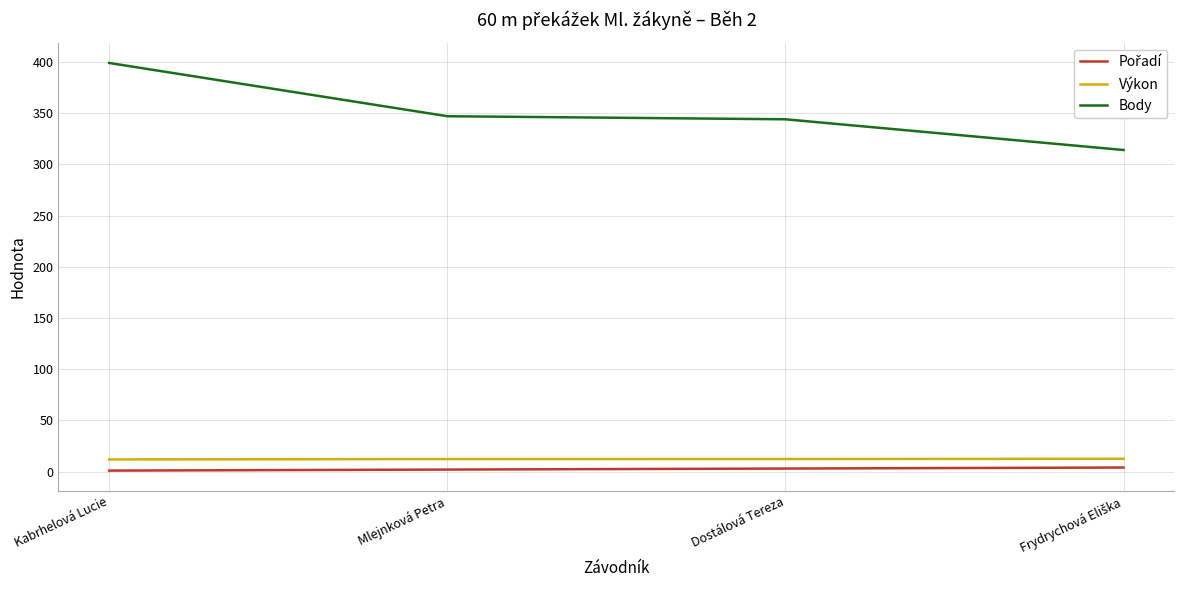

The value of Body at Kabrhelová Lucie is 675.1. True or false?

False